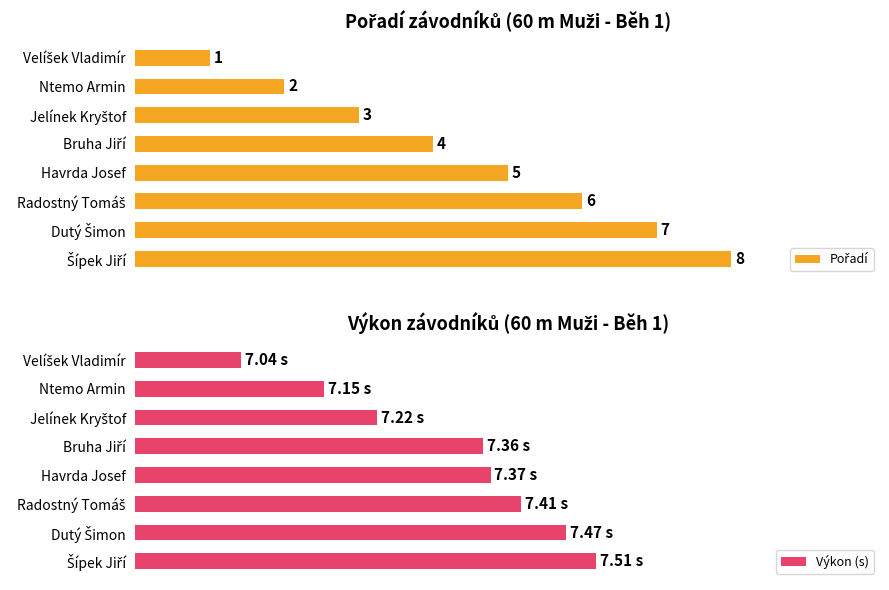

What is the sum of the Pořadí values at Šípek Jiří and Jelínek Kryštof?

11.0